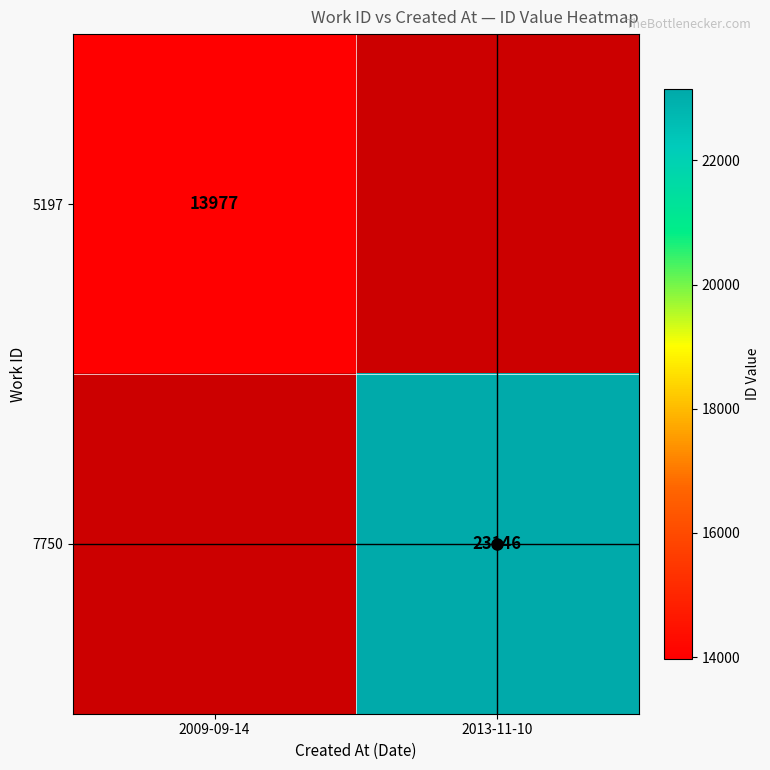

True or false: 7750 has a value of 31785 at 2013-11-10.

False